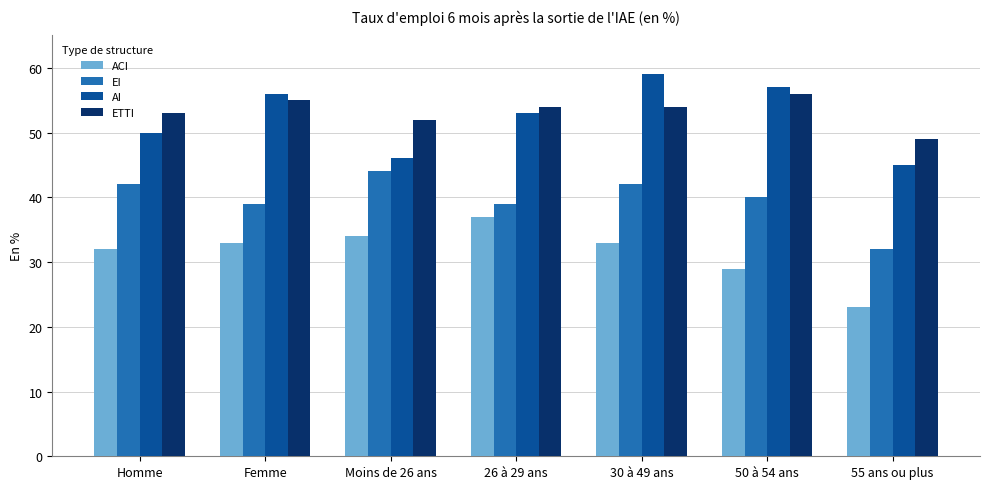

The EI series shows 29 at Moins de 26 ans. True or false?

False